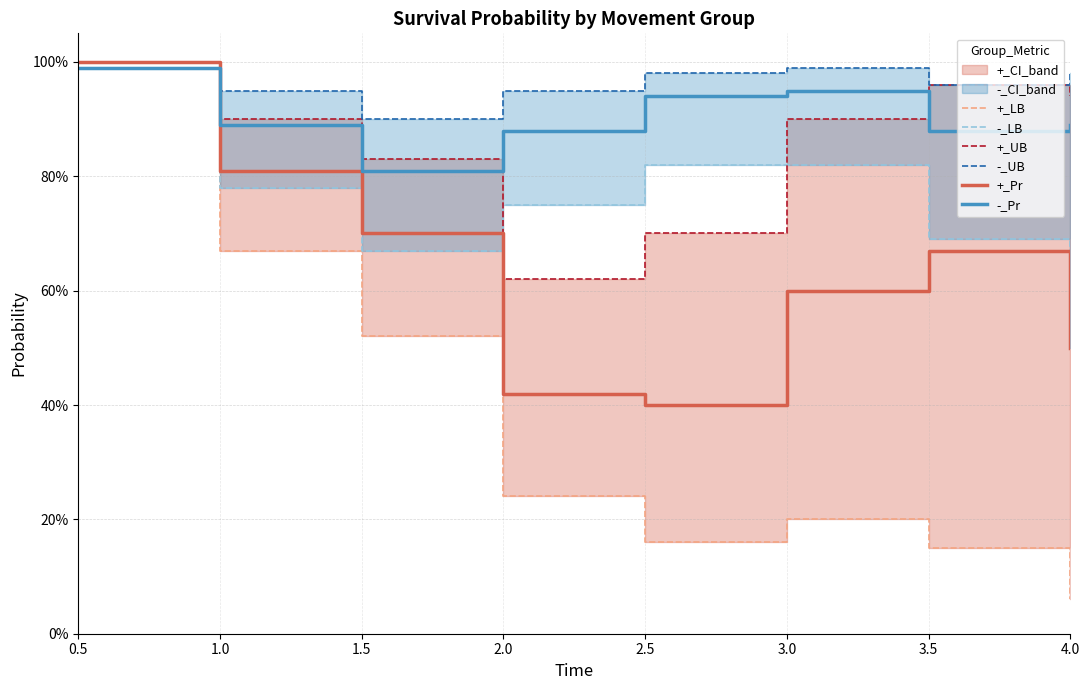

How many +_Pr values are between 0 and 1?

8